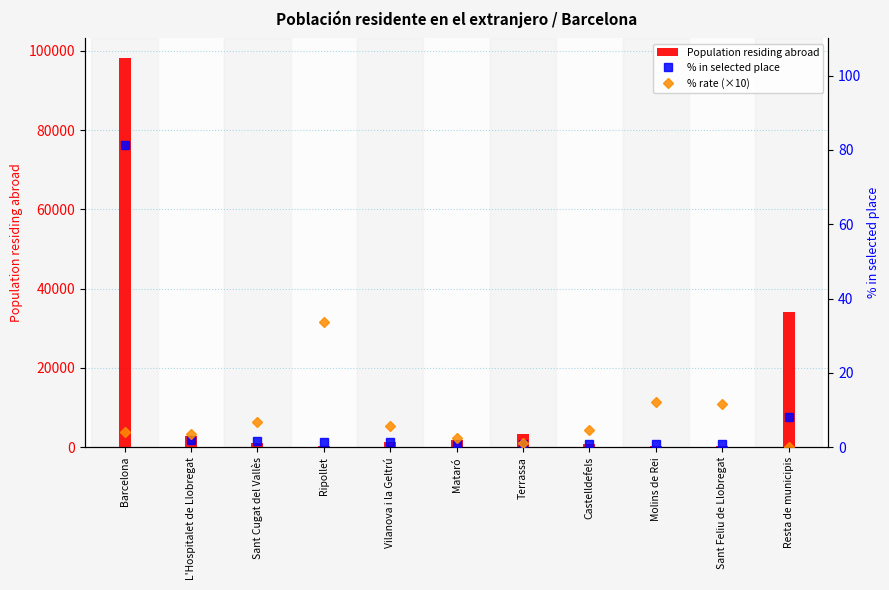

Where does the Population residing abroad series first go above 1233?

Barcelona